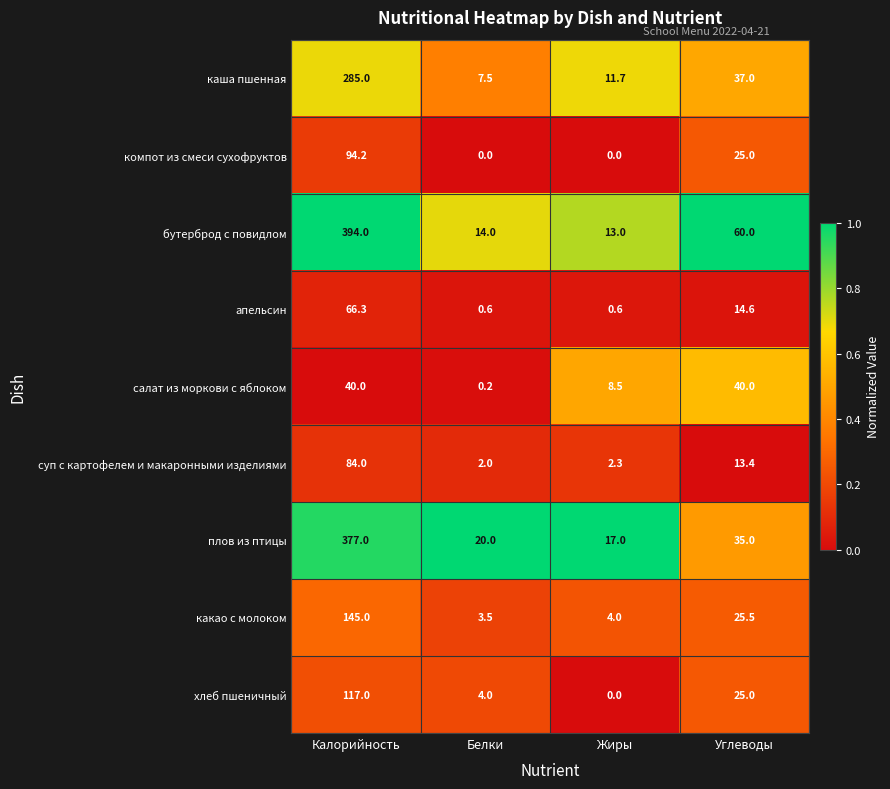

What is the difference between the плов из птицы values at Жиры and Углеводы?

18.0